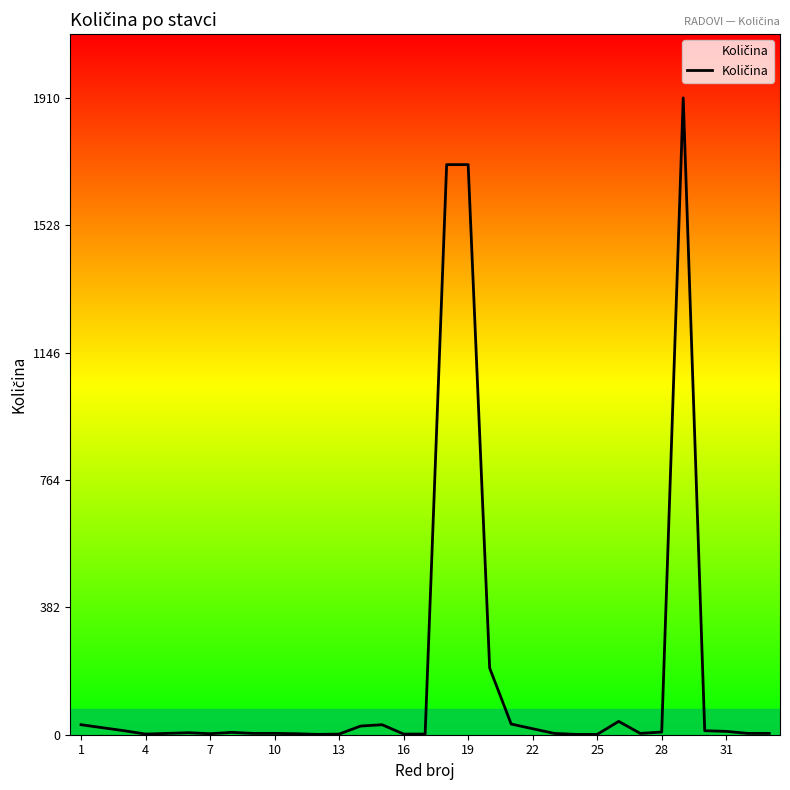

What is the greatest value displayed?

1910